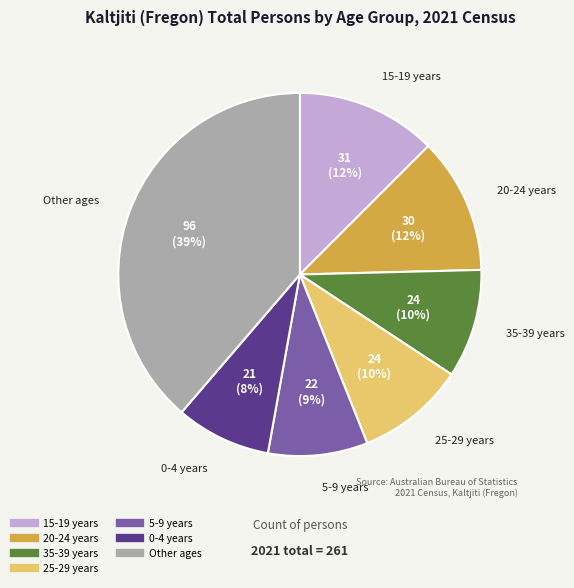

Is there any slice that represents more than half of the pie?

No